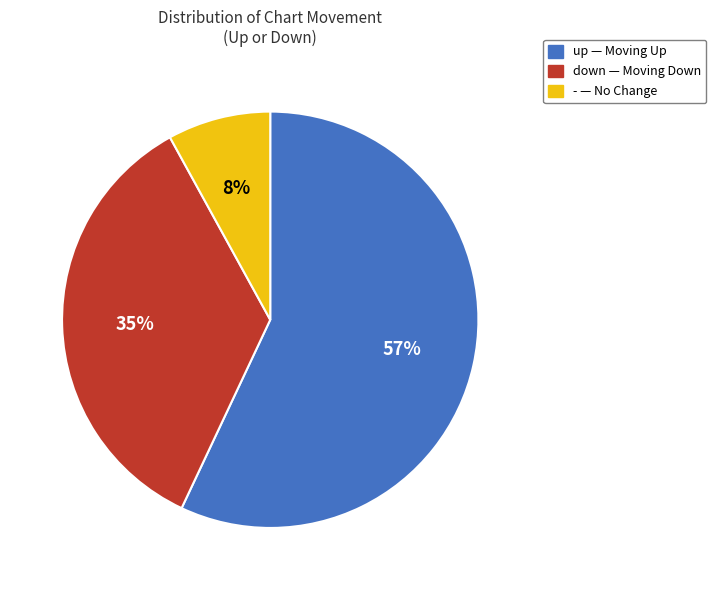

Count the number of slices in the pie.

3